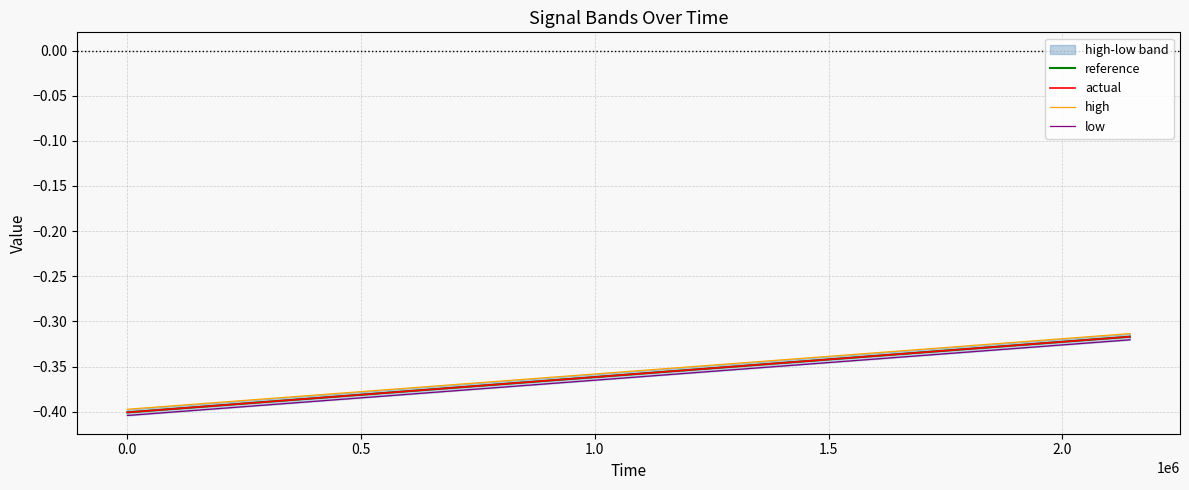

Reading left to right, extract all data points from this chart.

reference: -0.4	-0.4	-0.4	-0.4	-0.4	-0.4	-0.4	-0.4	-0.4	-0.4	-0.4	-0.4	-0.4	-0.4	-0.4	-0.4	-0.4	-0.4	-0.4	-0.4	-0.4	-0.3	-0.3	-0.3	-0.3	-0.3	-0.3	-0.3	-0.3	-0.3	-0.3	-0.3	-0.3	-0.3	-0.3
actual: -0.4	-0.4	-0.4	-0.4	-0.4	-0.4	-0.4	-0.4	-0.4	-0.4	-0.4	-0.4	-0.4	-0.4	-0.4	-0.4	-0.4	-0.4	-0.4	-0.4	-0.4	-0.3	-0.3	-0.3	-0.3	-0.3	-0.3	-0.3	-0.3	-0.3	-0.3	-0.3	-0.3	-0.3	-0.3
high: -0.4	-0.4	-0.4	-0.4	-0.4	-0.4	-0.4	-0.4	-0.4	-0.4	-0.4	-0.4	-0.4	-0.4	-0.4	-0.4	-0.4	-0.4	-0.4	-0.4	-0.3	-0.3	-0.3	-0.3	-0.3	-0.3	-0.3	-0.3	-0.3	-0.3	-0.3	-0.3	-0.3	-0.3	-0.3
low: -0.4	-0.4	-0.4	-0.4	-0.4	-0.4	-0.4	-0.4	-0.4	-0.4	-0.4	-0.4	-0.4	-0.4	-0.4	-0.4	-0.4	-0.4	-0.4	-0.4	-0.4	-0.4	-0.3	-0.3	-0.3	-0.3	-0.3	-0.3	-0.3	-0.3	-0.3	-0.3	-0.3	-0.3	-0.3